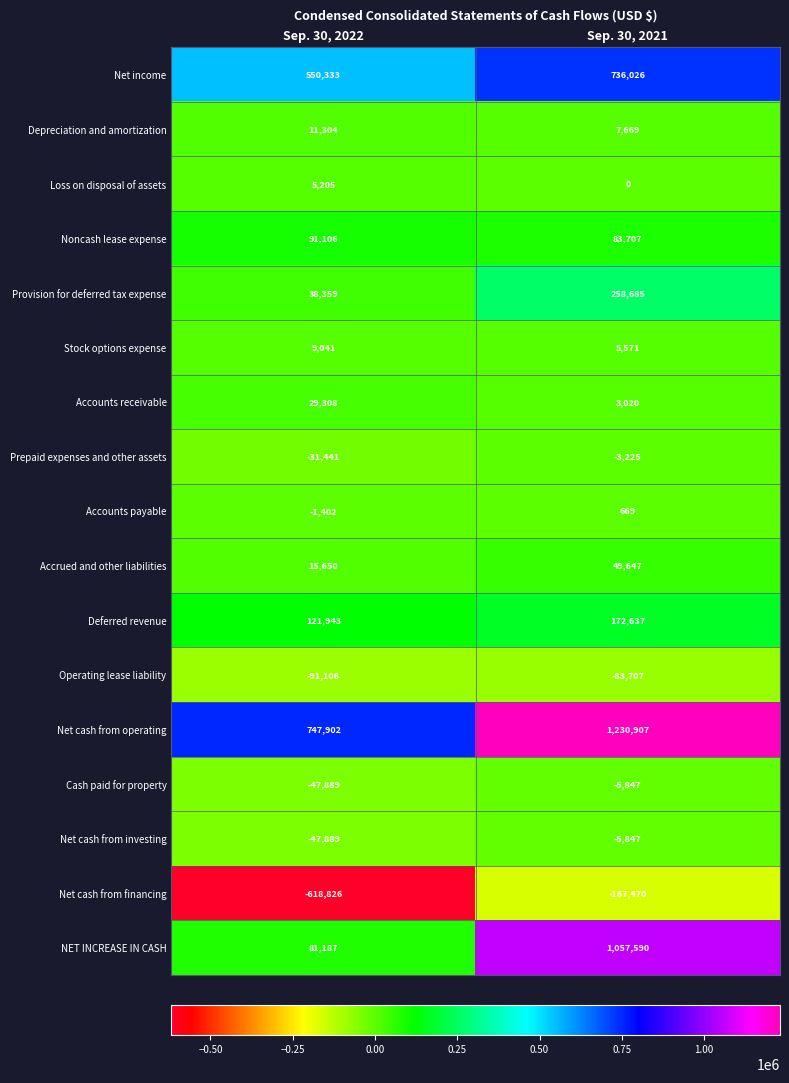

Which category has the lowest value across all series?

Sep. 30, 2022